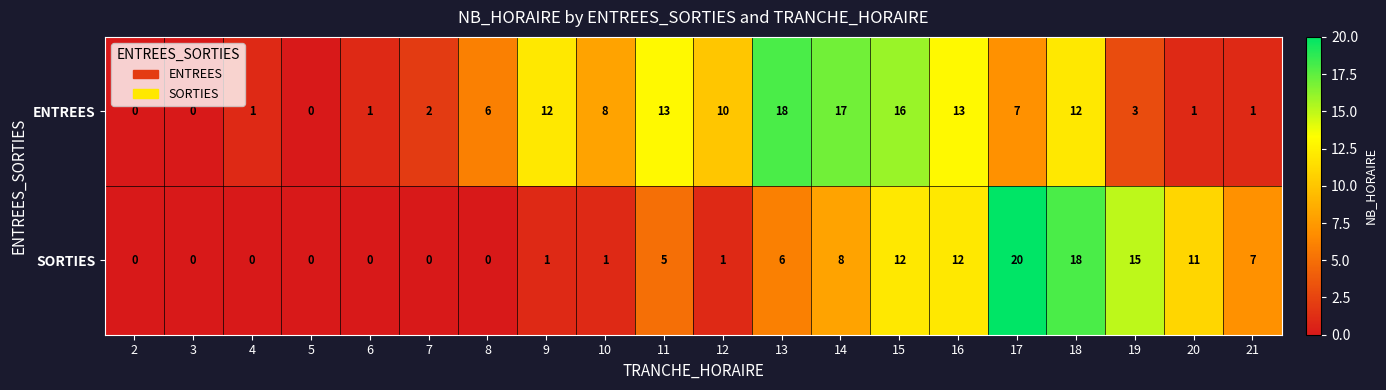

At which category is the sum across all series the highest?

18